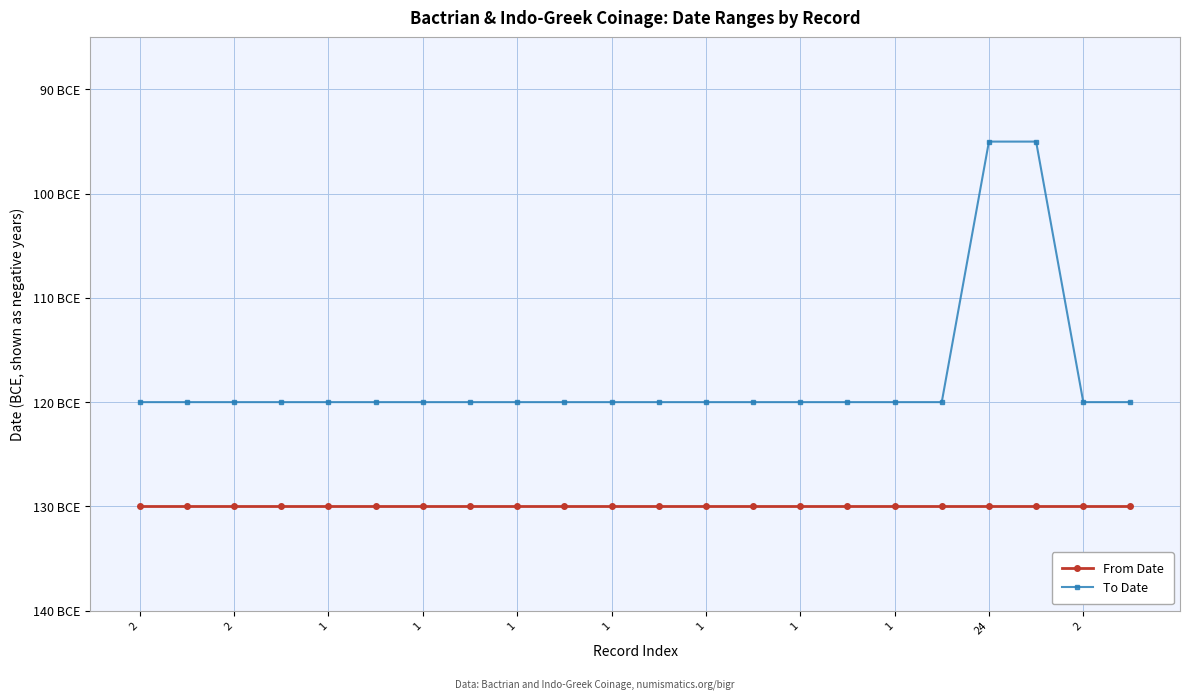

True or false: To Date has more than 1 points higher than both neighbors.

False